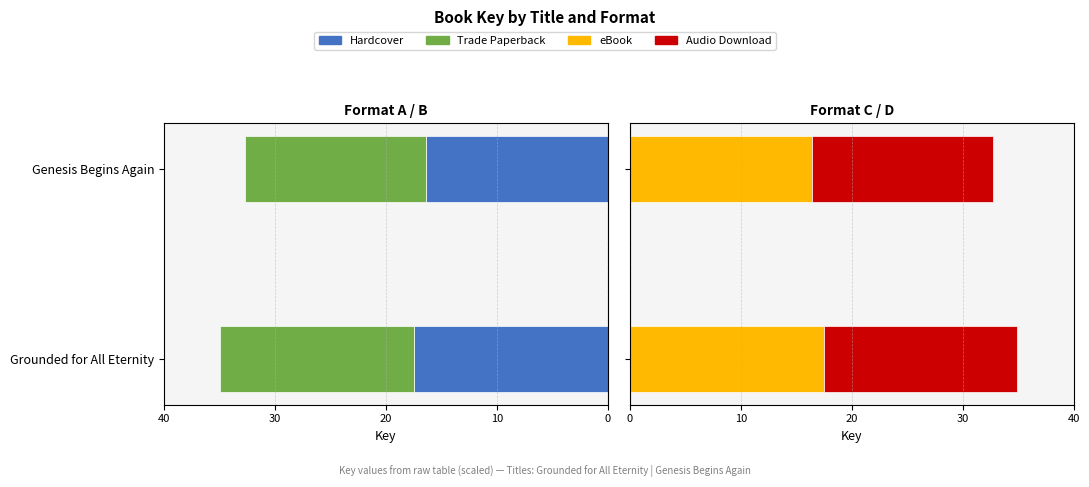

Count the number of categories in the chart.

2